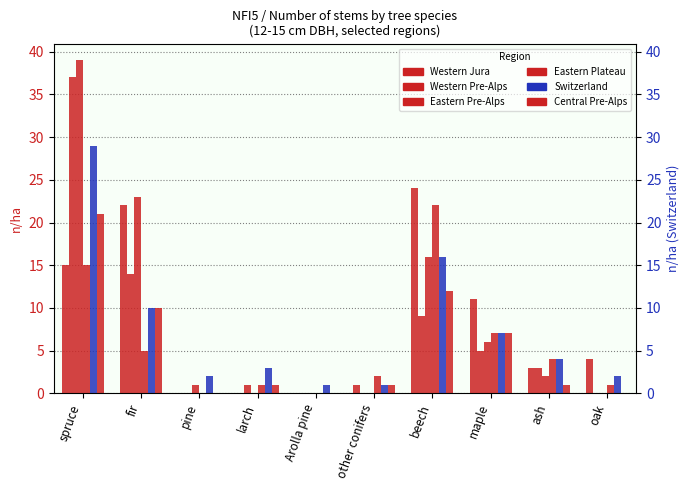

Reading left to right, transcribe all the data shown in this chart.

Western Jura: 15	22	0	0	0	1	24	11	3	4
Western Pre-Alps: 37	14	0	1	0	0	9	5	3	0
Eastern Pre-Alps: 39	23	1	0	0	0	16	6	2	0
Eastern Plateau: 15	5	0	1	0	2	22	7	4	1
Switzerland: 29	10	2	3	1	1	16	7	4	2
Central Pre-Alps: 21	10	0	1	0	1	12	7	1	0